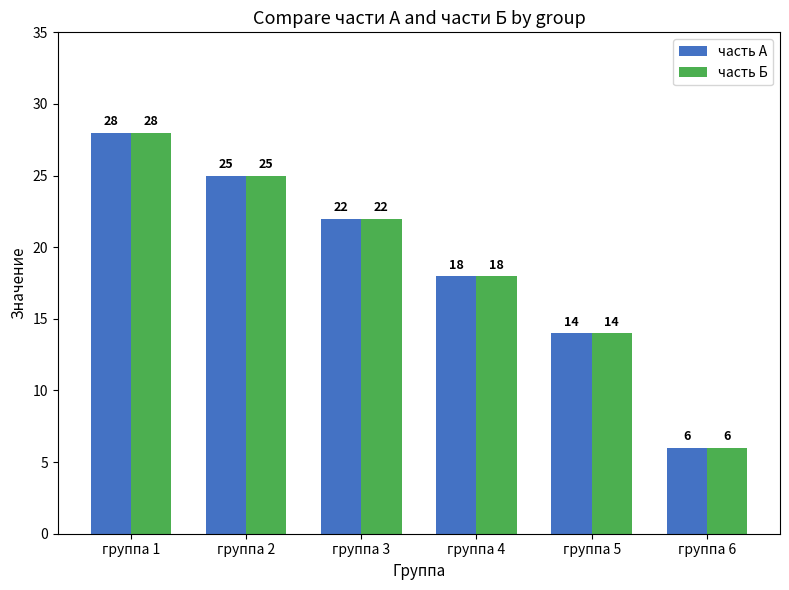

What is the difference between the maximum and minimum values in the часть А series?

22